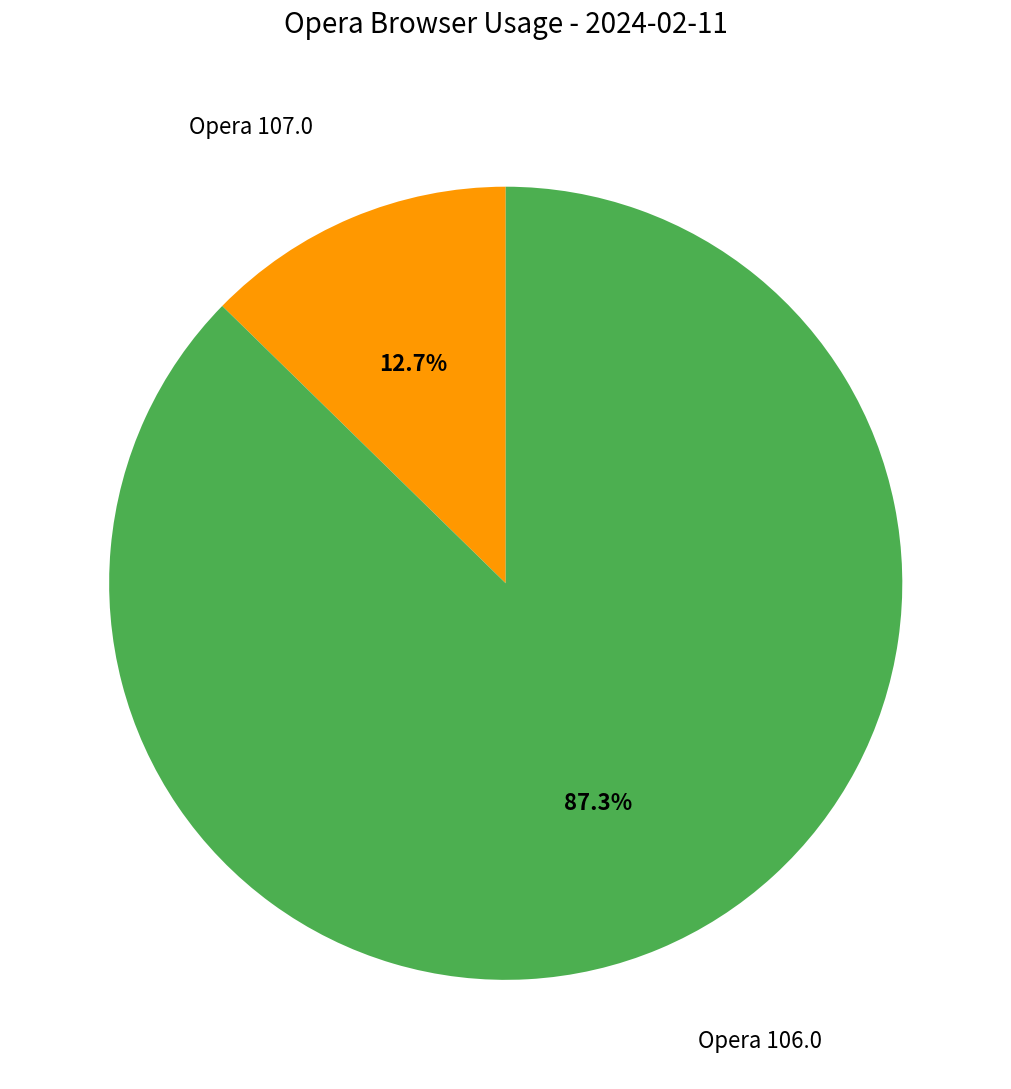

Does any single category account for the majority?

Yes